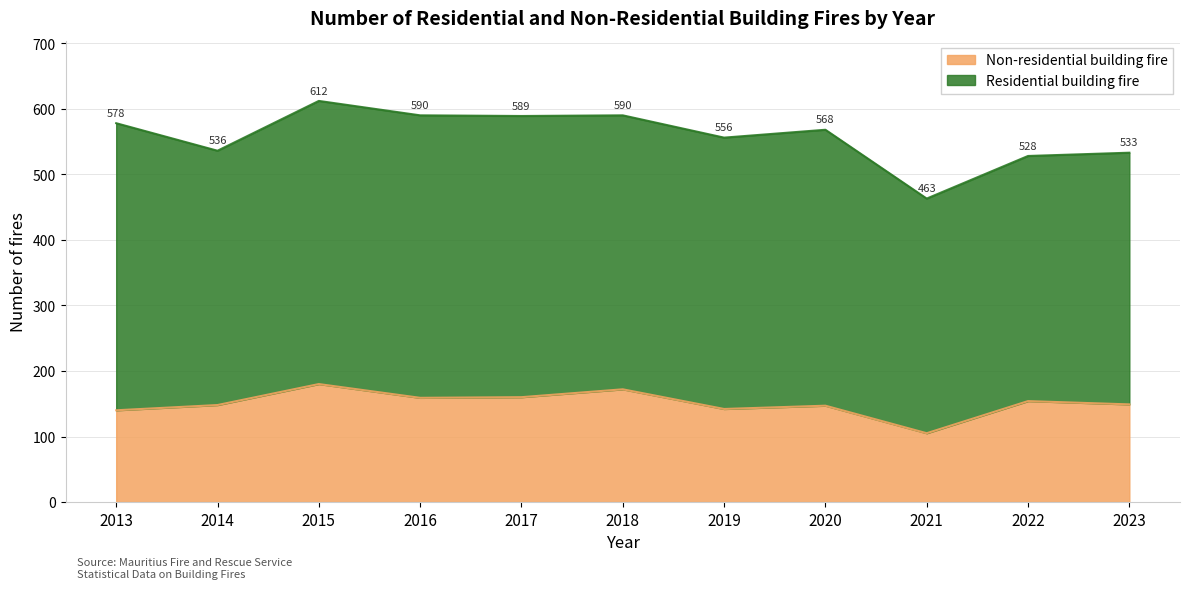

How many values are below 149?

5